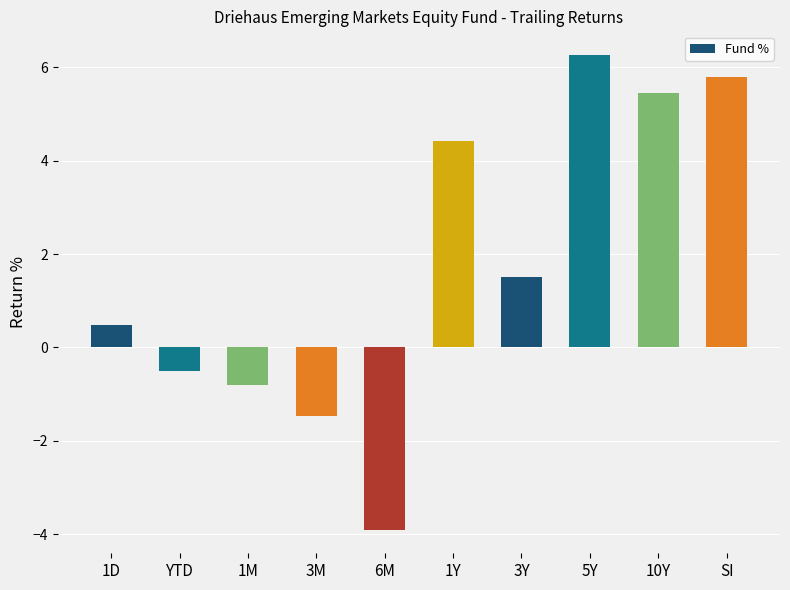

Count the number of values greater than 1.

5